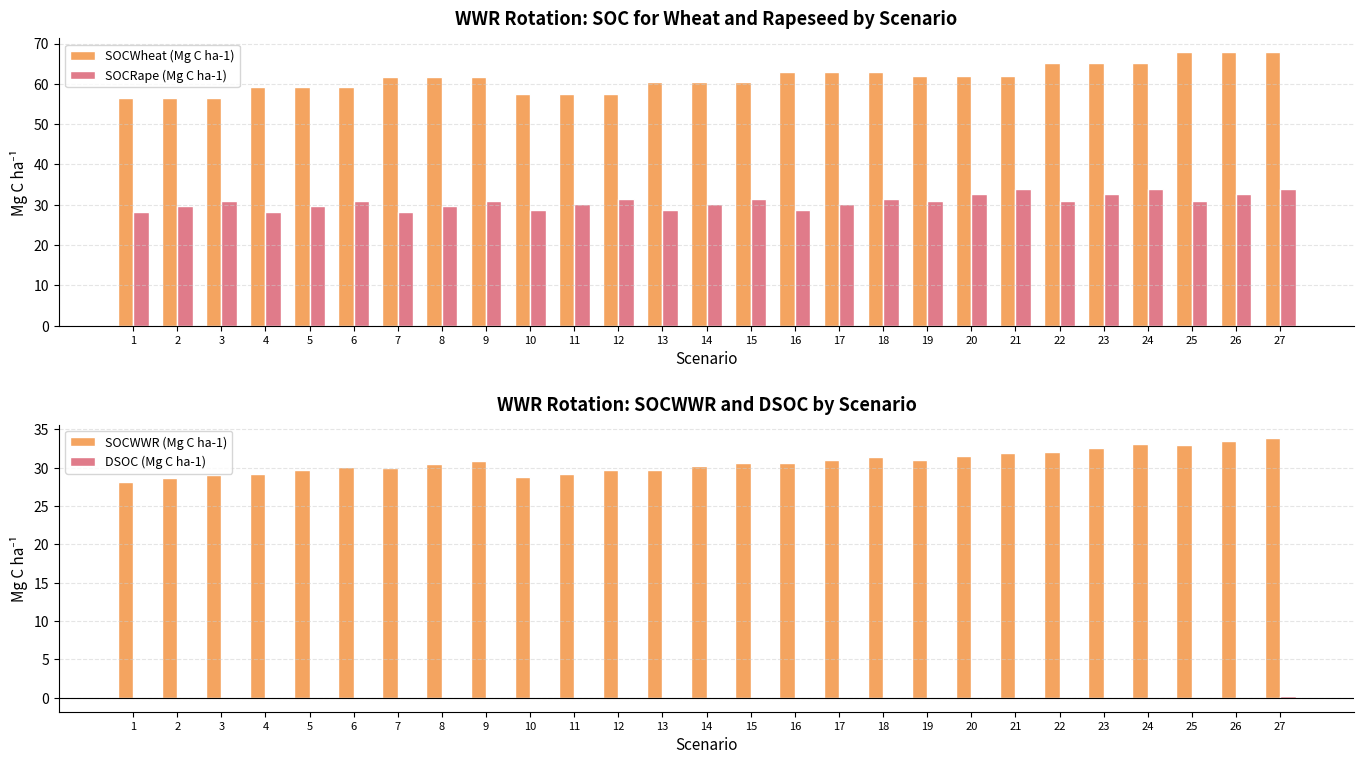

What are all the series names shown in the legend?

SOCWheat (Mg C ha-1), SOCRape (Mg C ha-1), SOCWWR (Mg C ha-1), DSOC (Mg C ha-1)